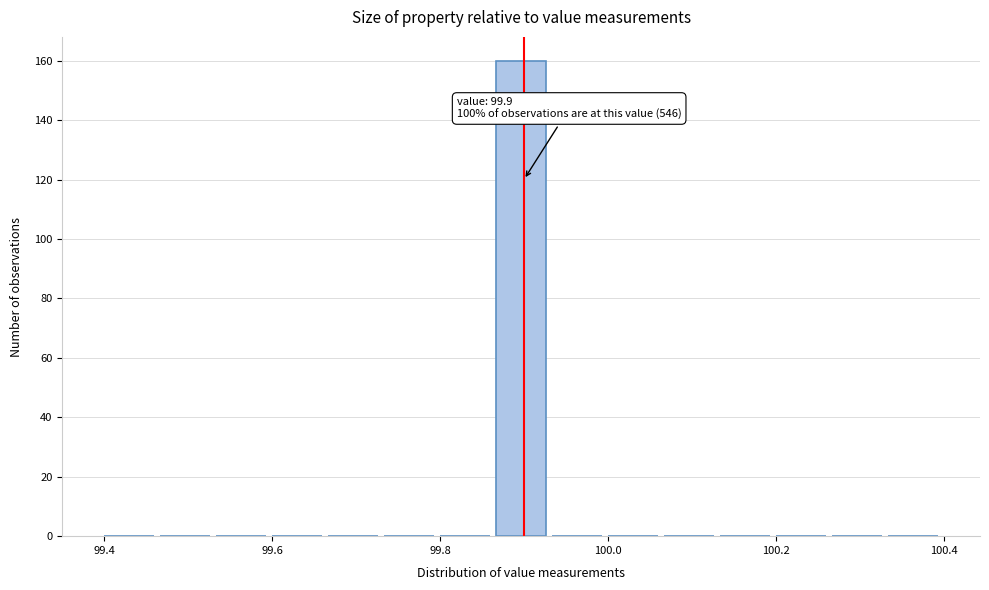

Read against the x-axis, roughly where is the centre of the tallest bar?

99.90